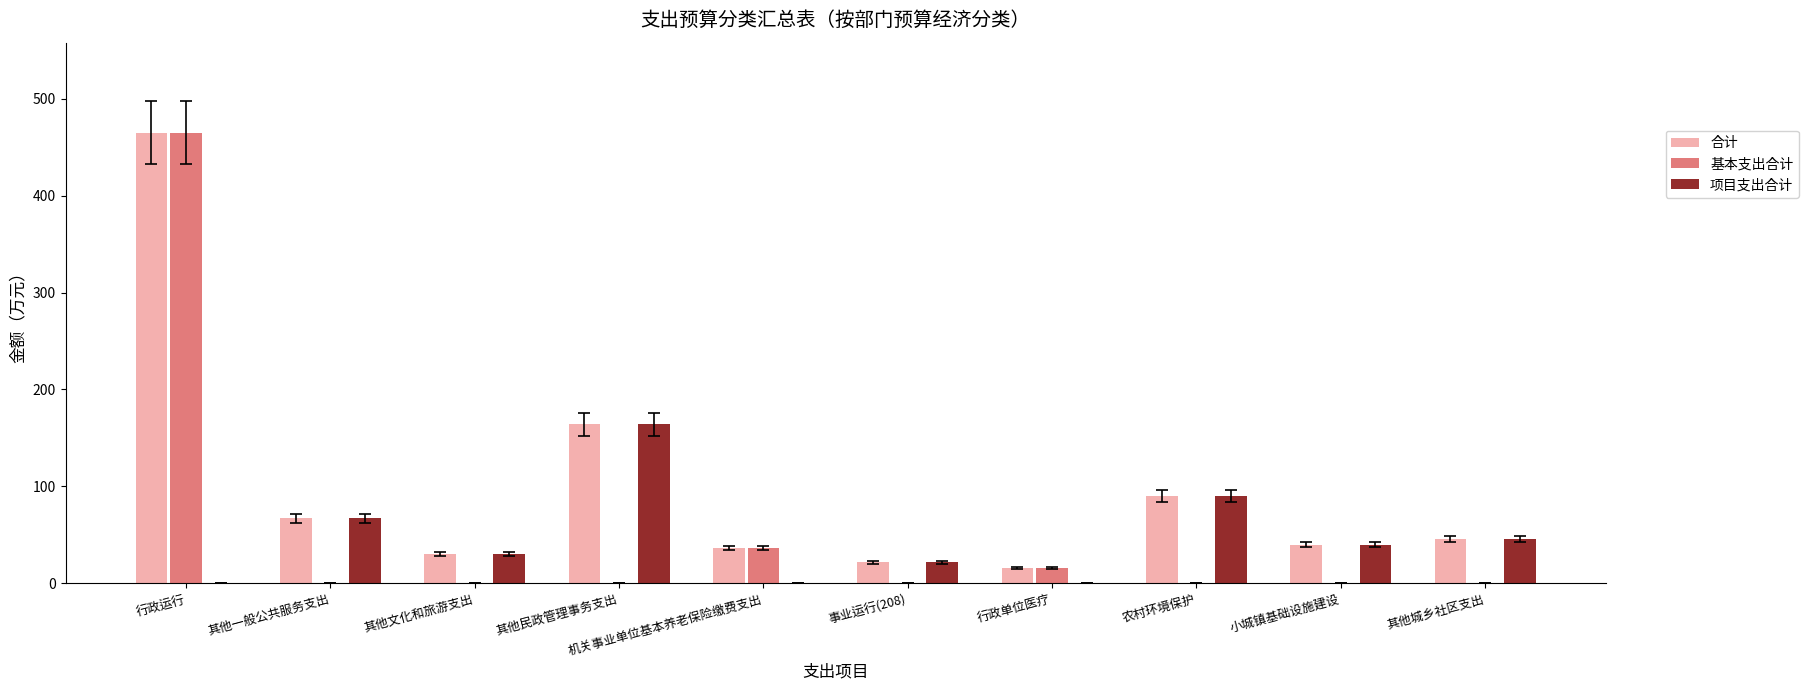

Where does the 项目支出合计 series first go above 40?

其他一般公共服务支出